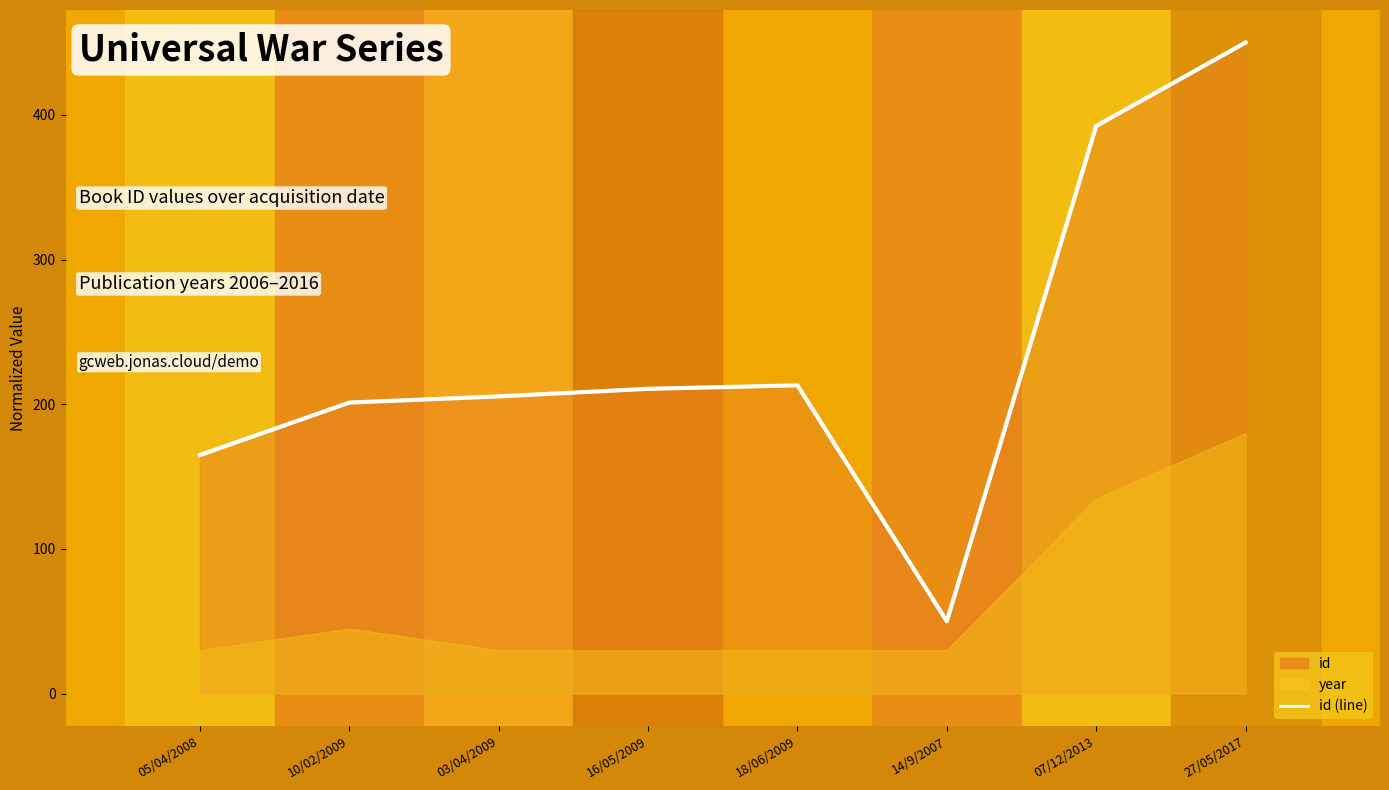

What is the minimum value shown in the chart?

50.0